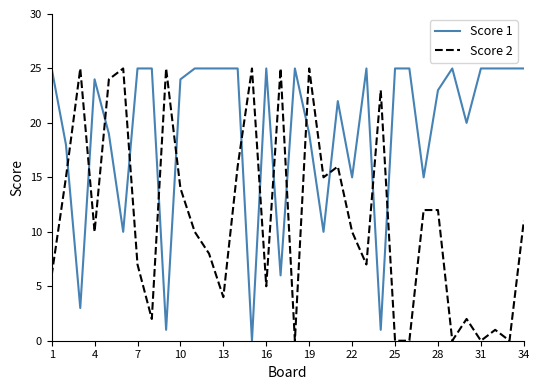

What are all the series names shown in the legend?

Score 1, Score 2